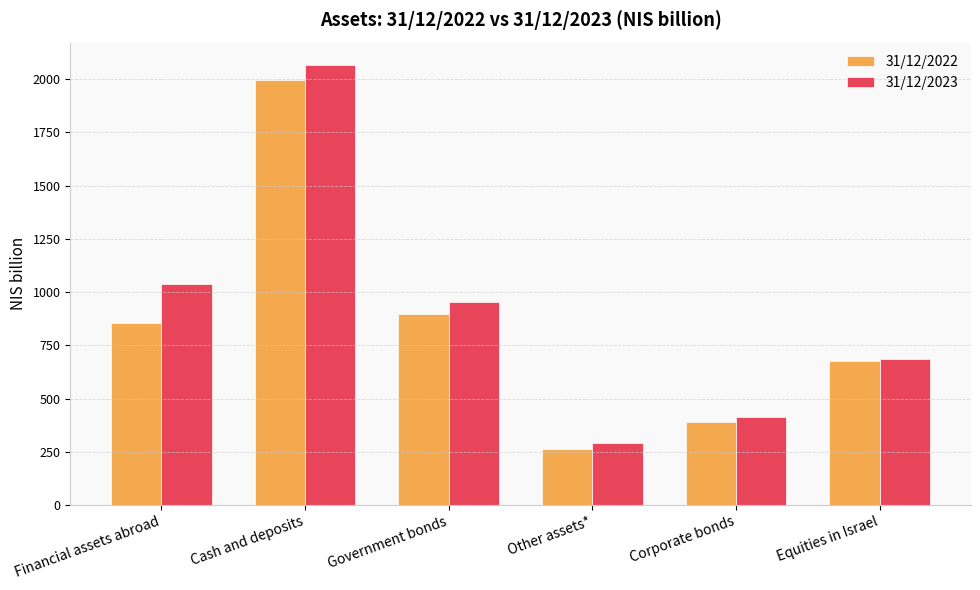

What is the difference between the maximum and minimum values in the 31/12/2022 series?

1735.3